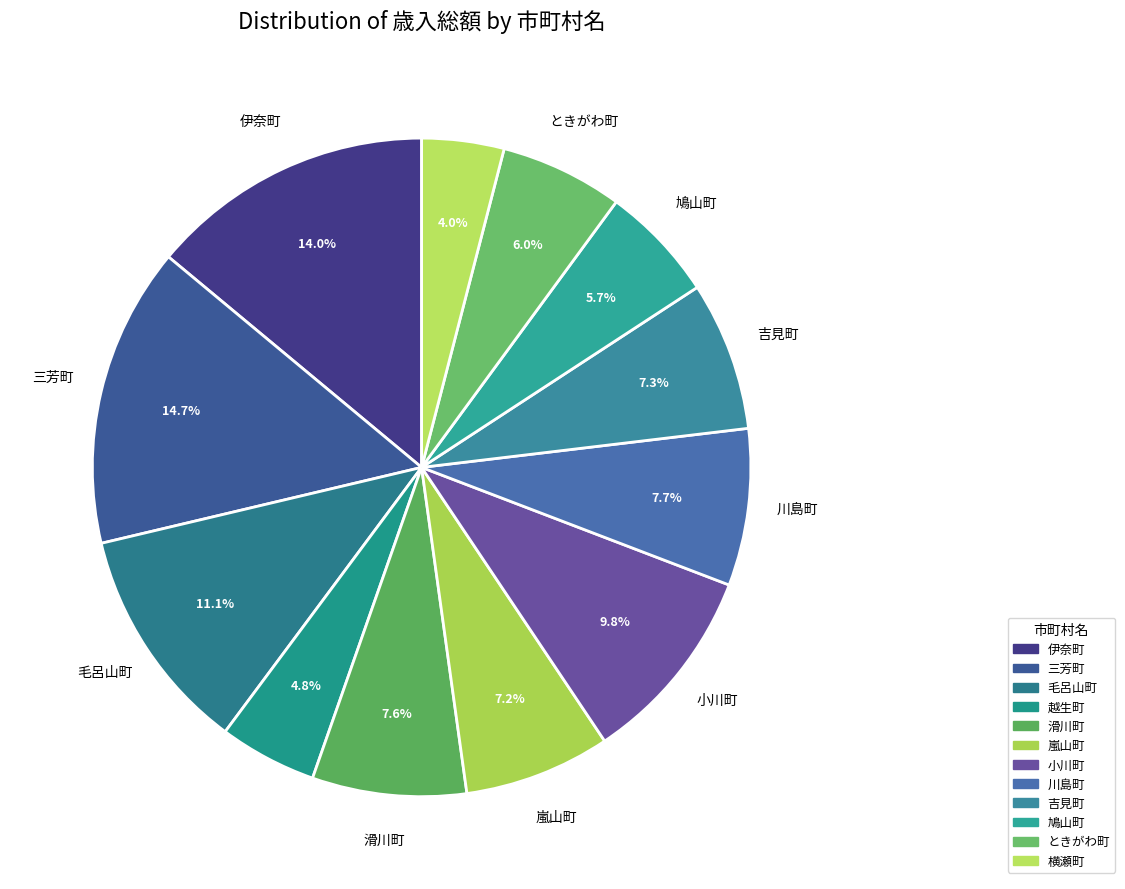

Which category has the biggest portion of the pie?

三芳町